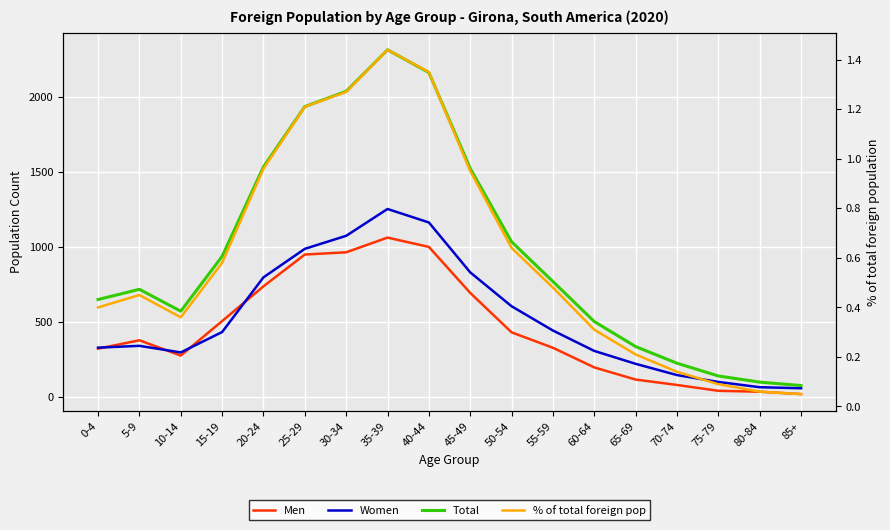

What is the sum of all Total values?

17559.0